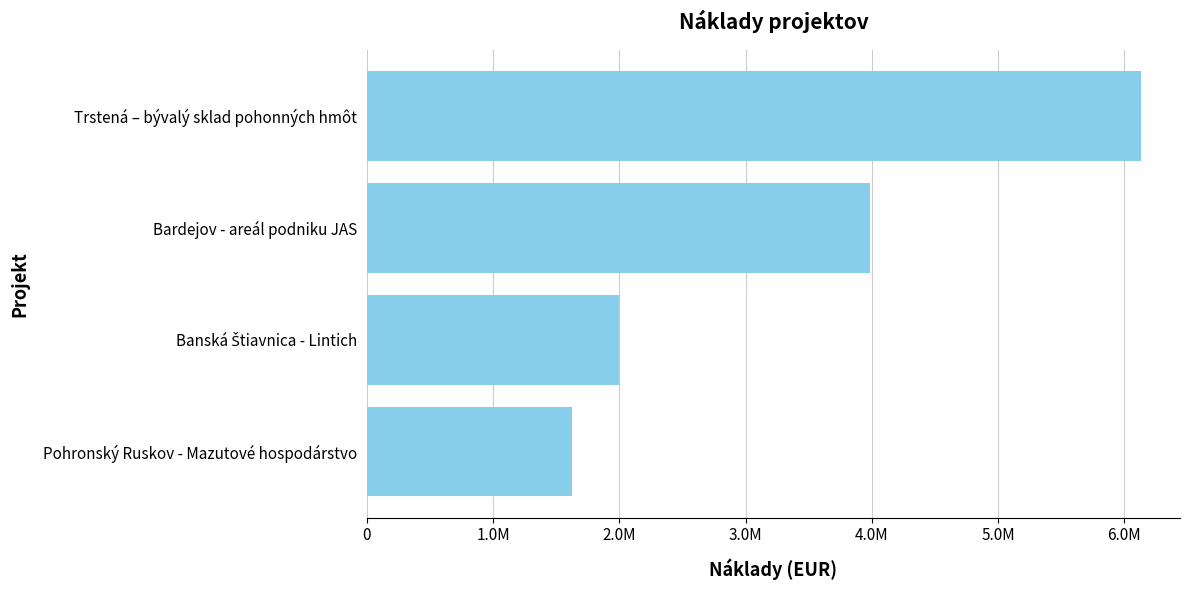

What is the difference between the second highest and second lowest values?

1987531.8